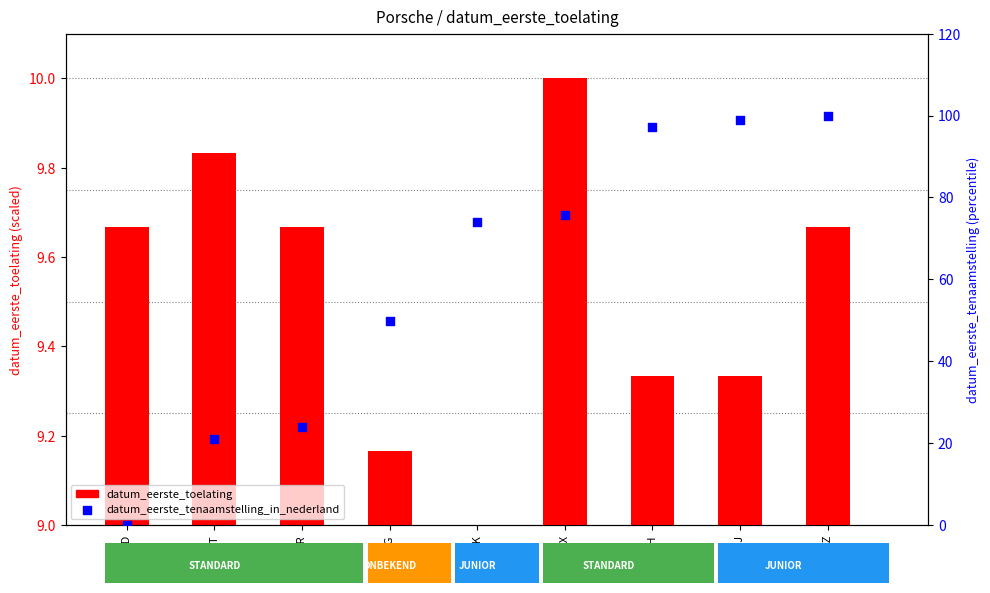

Which series has the largest total across all categories?

datum_eerste_tenaamstelling_in_nederland